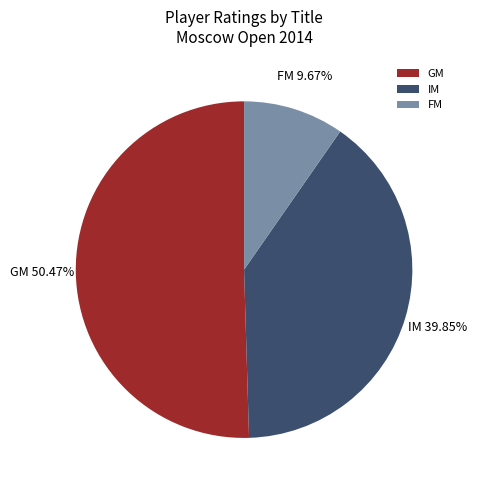

Between GM and IM, which is larger?

GM